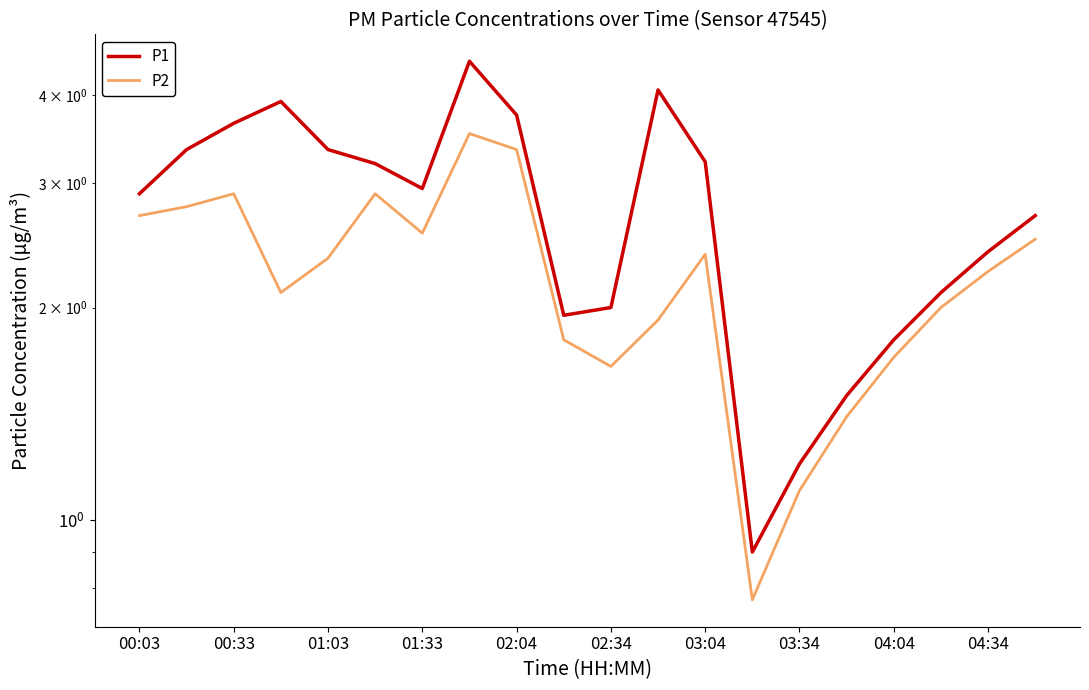

Which series has the largest range (max minus min)?

P1